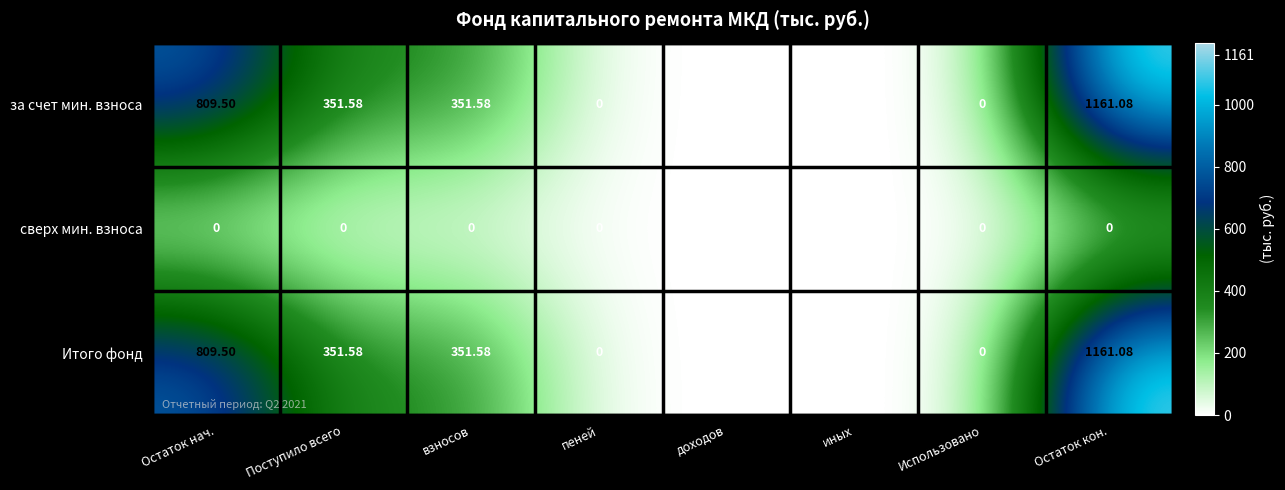

Which label corresponds to the largest value in the chart?

Остаток кон.